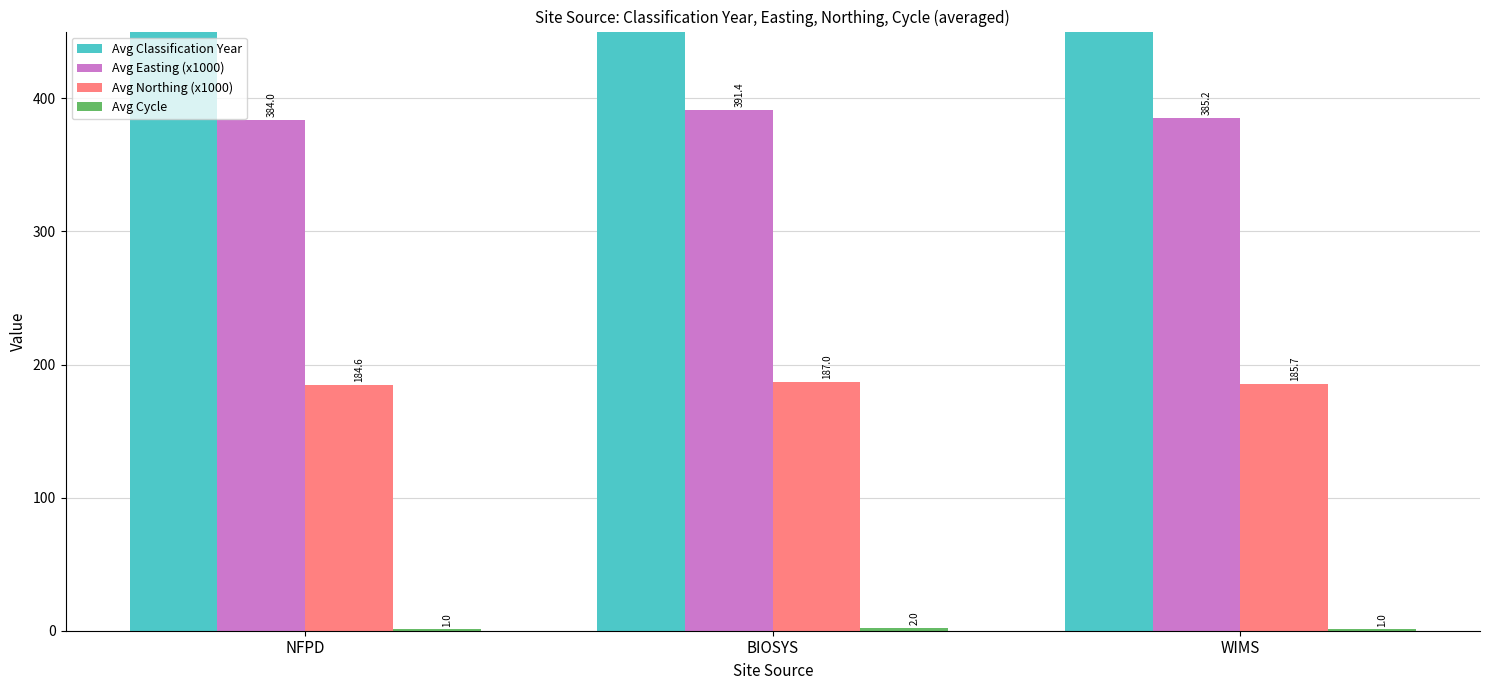

What is the difference between the Avg Classification Year values at WIMS and BIOSYS?

3.0